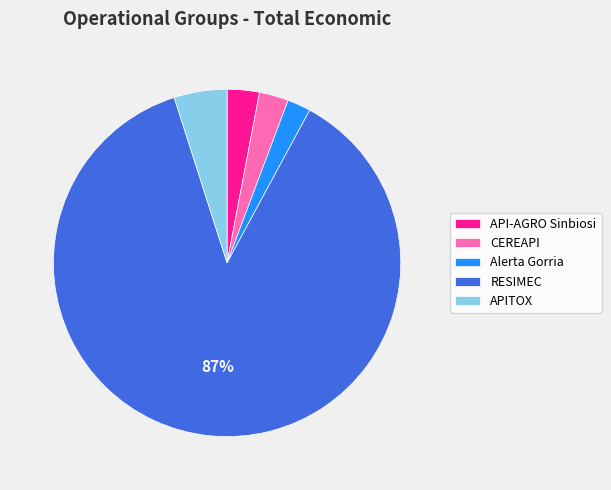

Which category accounts for the majority?

RESIMEC